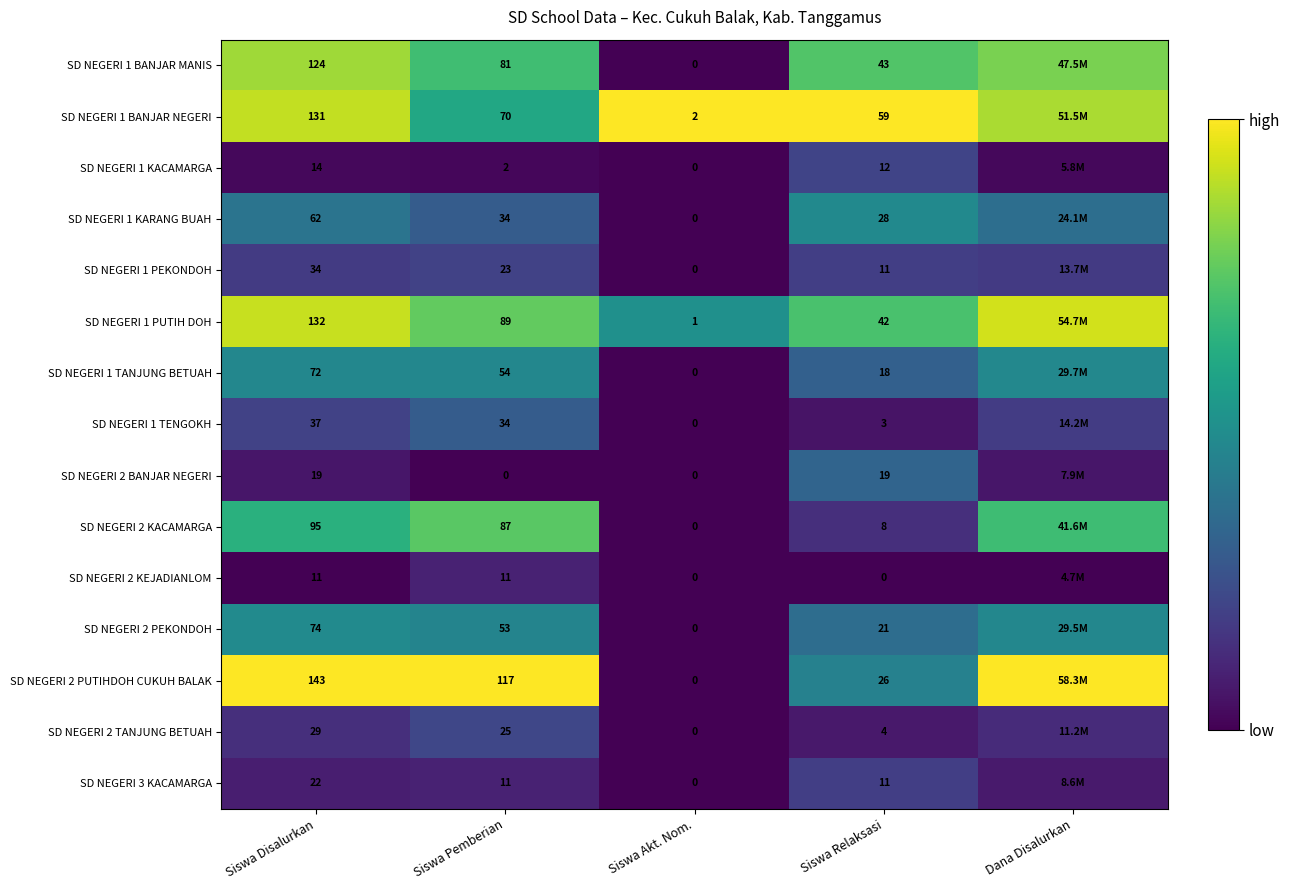

Is the value of SD NEGERI 1 PEKONDOH at Siswa Relaksasi greater than the value of SD NEGERI 2 TANJUNG BETUAH at Siswa Akt. Nom.?

Yes